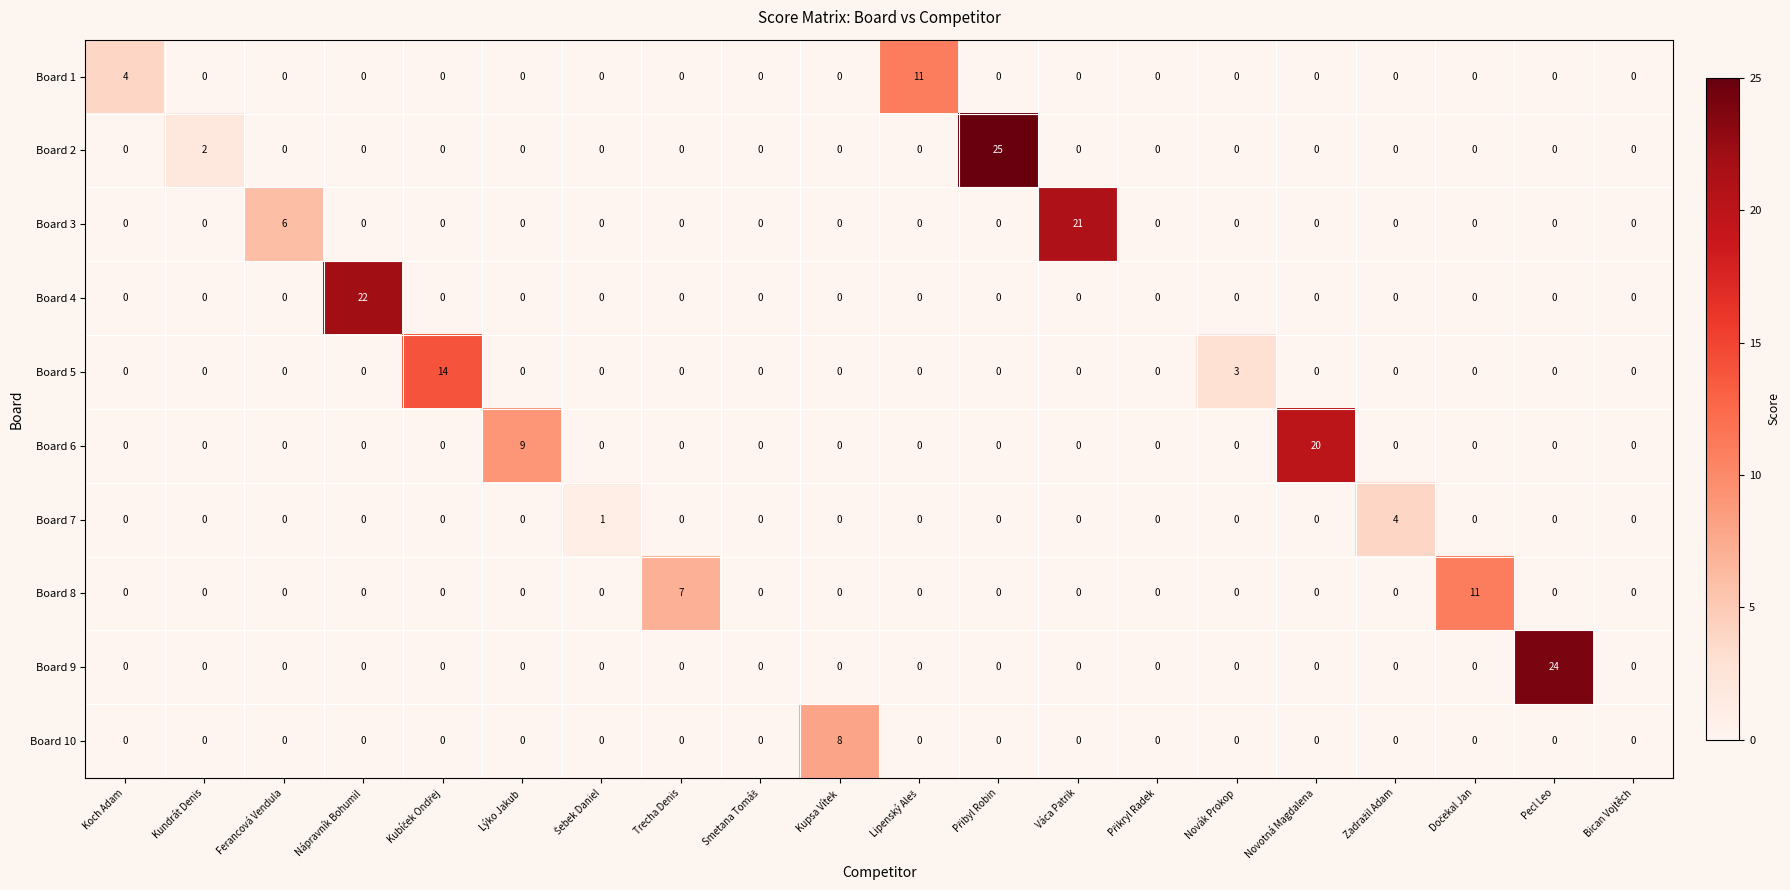

Is it true that Board 9 equals 11 at Lýko Jakub?

False